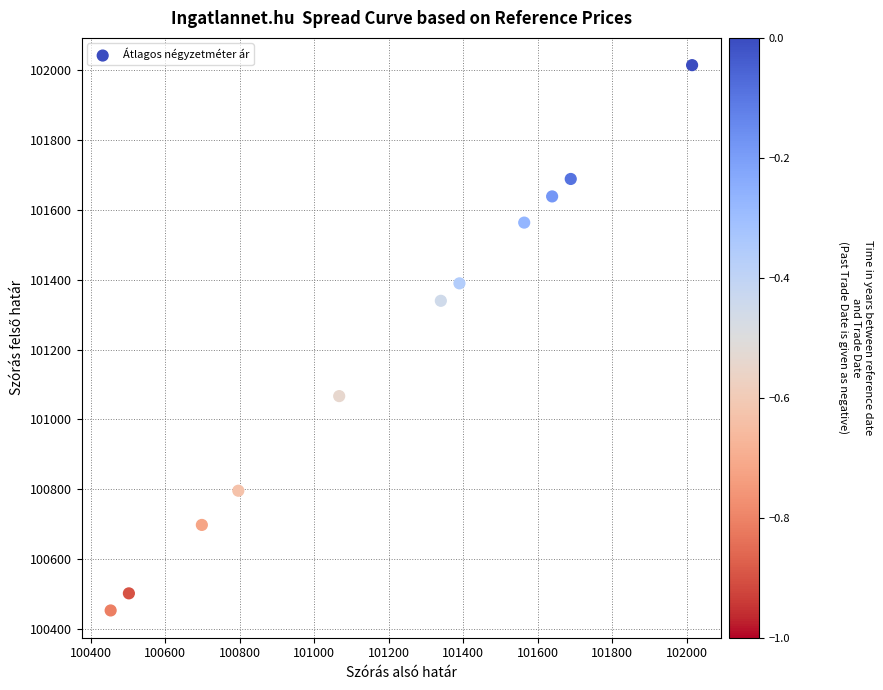

What is the range of Y values (max minus min)?

1562